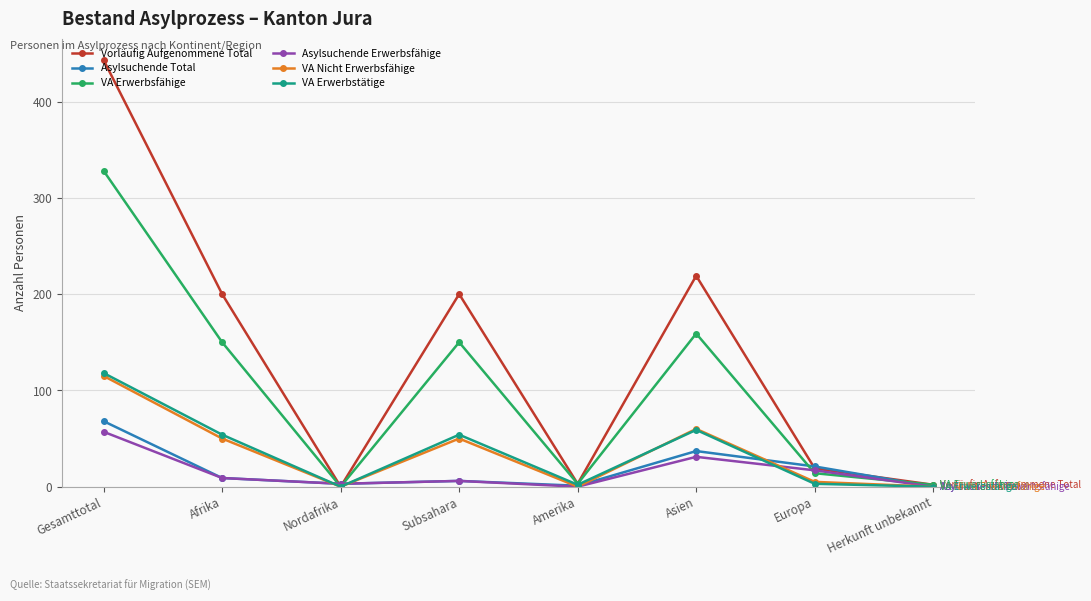

Which category has the highest value across all series?

Gesamttotal